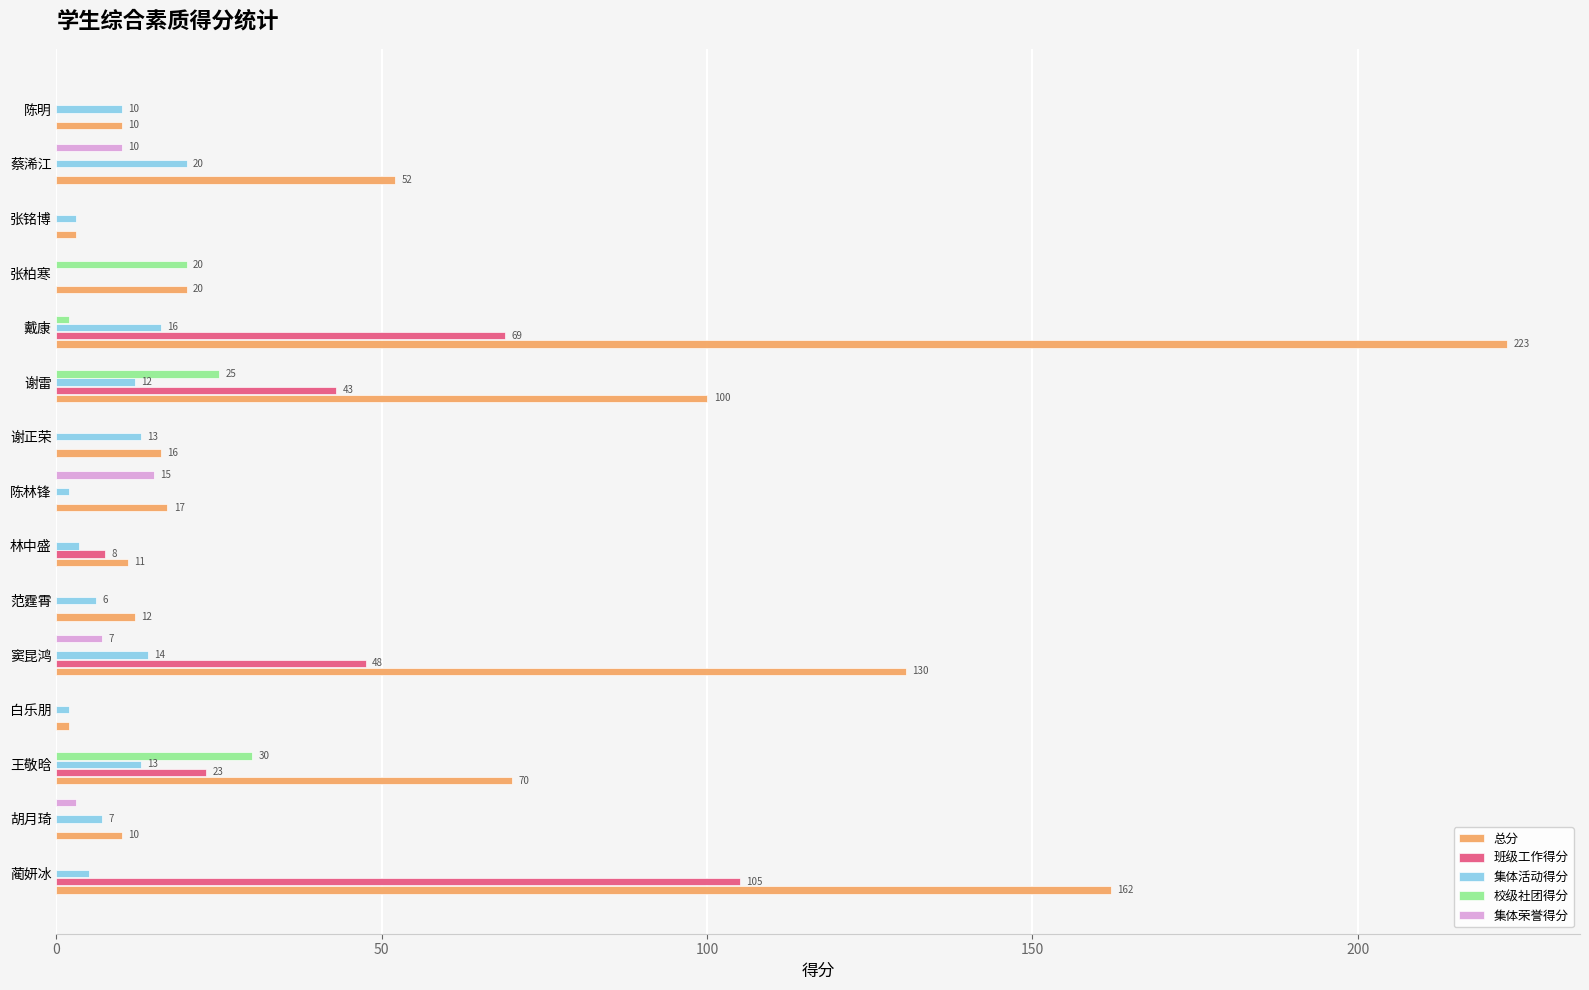

At which category is the sum across all series the highest?

戴康